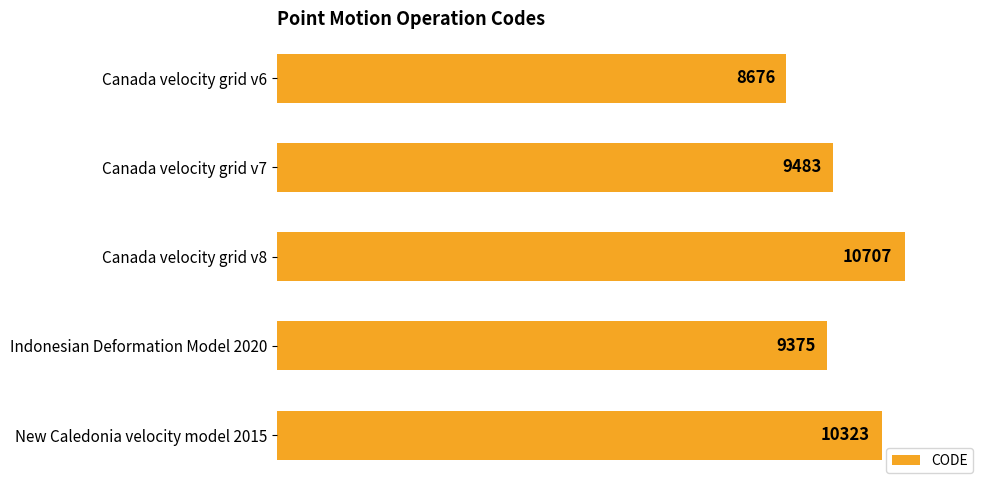

What is the difference between the maximum and second lowest values?

1332